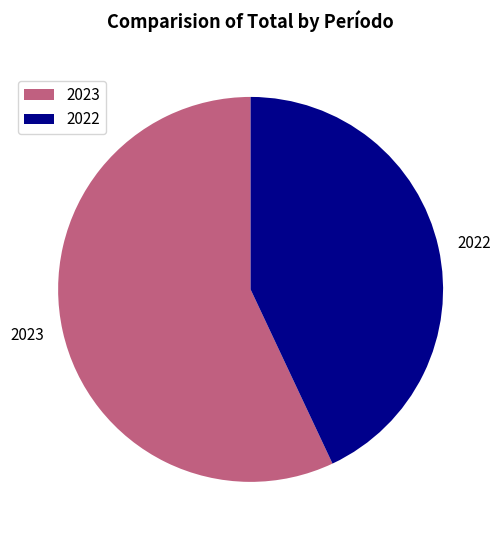

What is the smallest slice in the pie chart?

2022